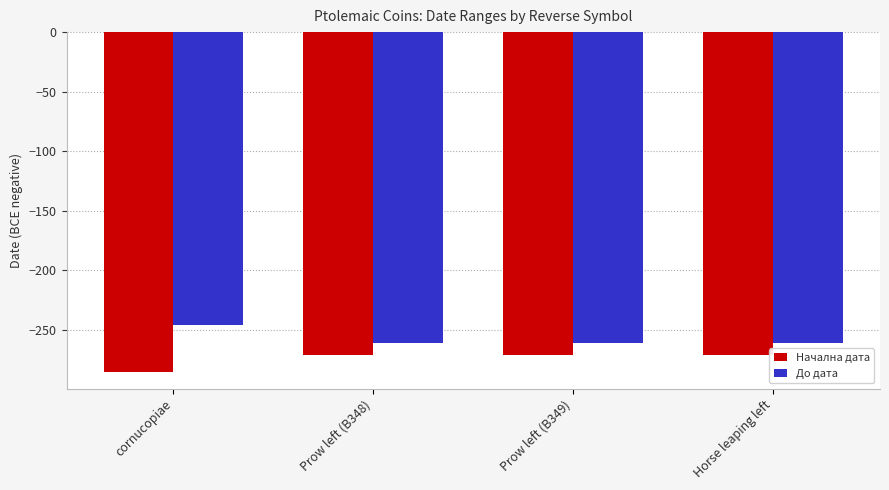

What is the difference between the highest and lowest values at Prow left (B348)?

10